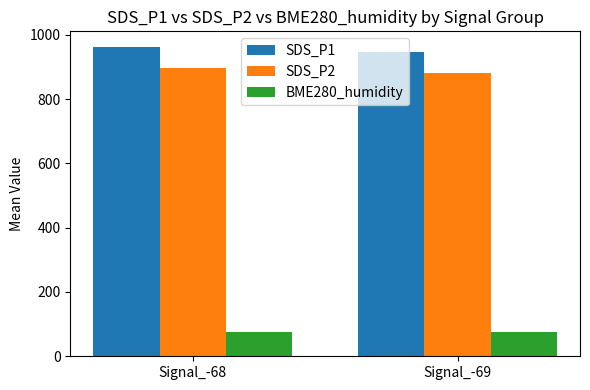

The value of SDS_P2 at Signal_-68 is 896.4. True or false?

True